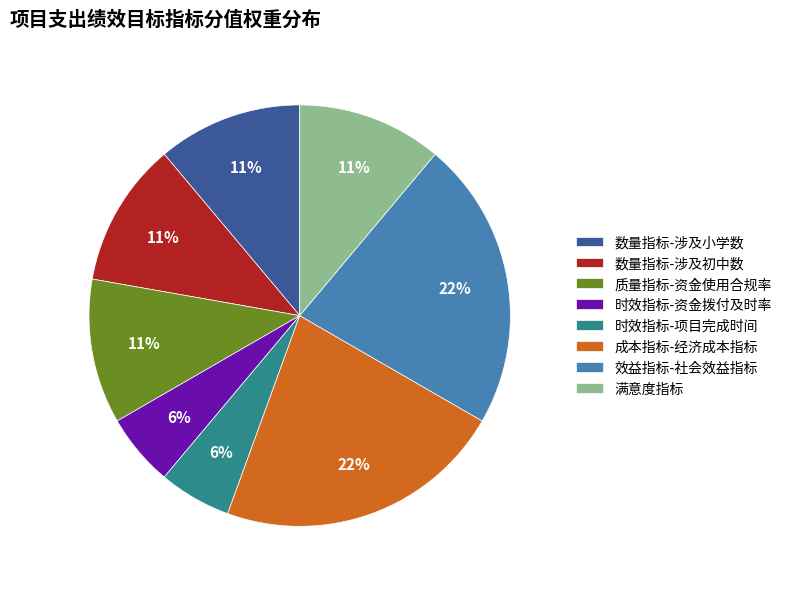

Between 时效指标-资金拨付及时率 and 满意度指标, which is larger?

满意度指标